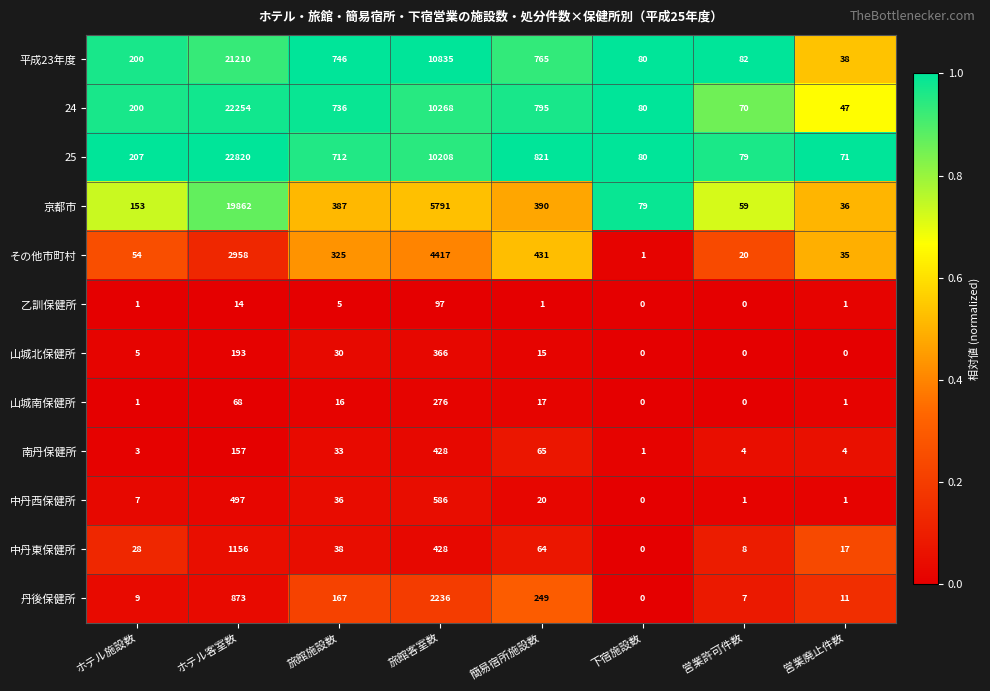

At how many categories does at least one series exceed 0?

8